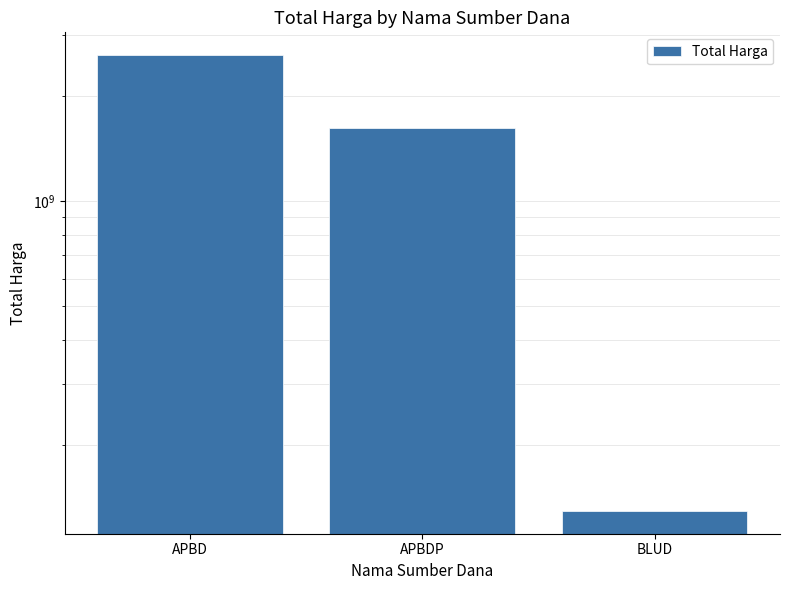

Is it true that the value at BLUD is 129791000?

True